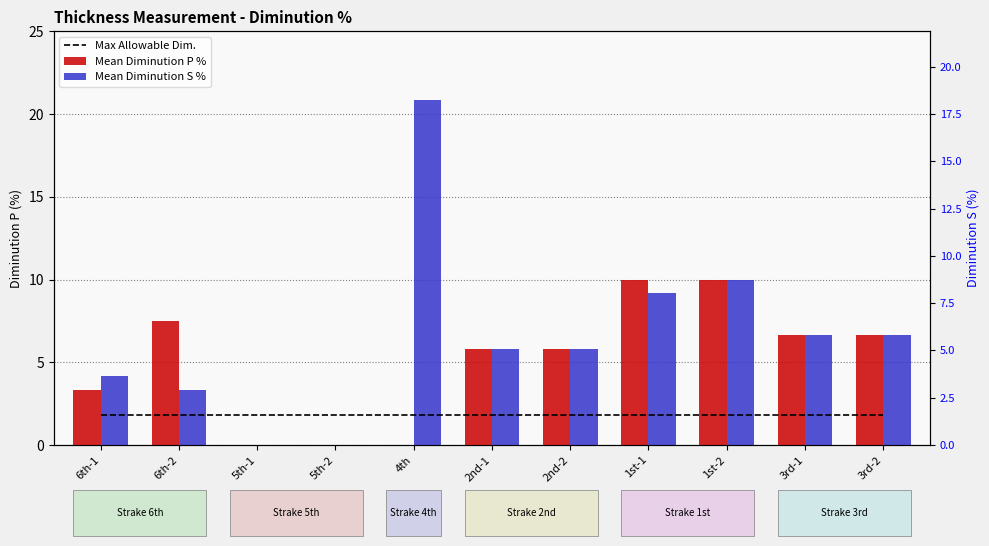

Reading left to right, what are all the values shown in this chart?

Max Allowable Dim.: 1.8	1.8	1.8	1.8	1.8	1.8	1.8	1.8	1.8	1.8	1.8
Mean Diminution P %: 3.3	7.5	0.0	0.0	0.0	5.8	5.8	10.0	10.0	6.7	6.7
Mean Diminution S %: 4.2	3.3	0.0	0.0	20.8	5.8	5.8	9.2	10.0	6.7	6.7